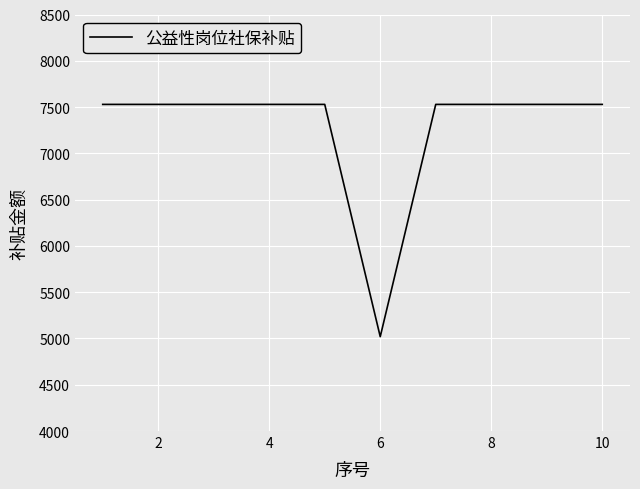

What is the smallest value displayed?

5019.2